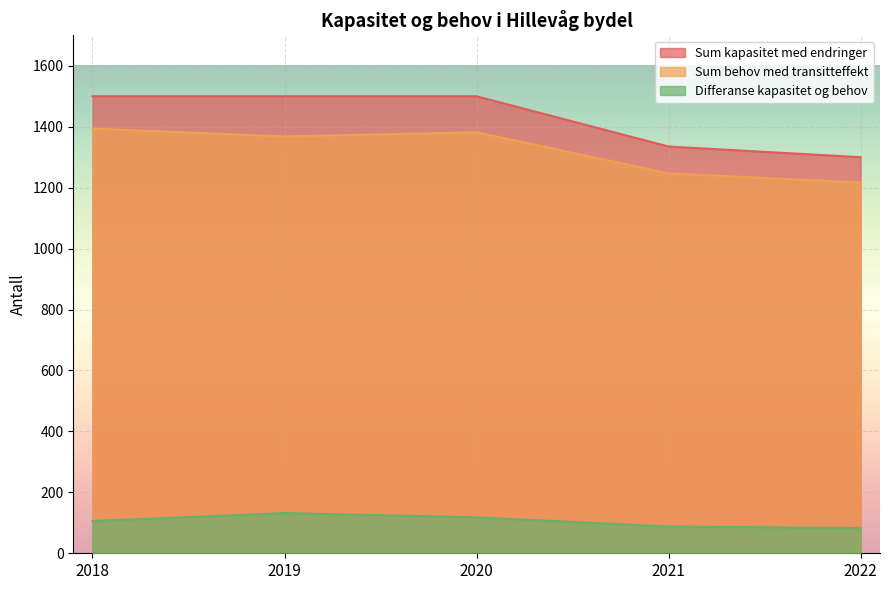

True or false: Differanse kapasitet og behov and Sum behov med transitteffekt intersect in this chart.

False